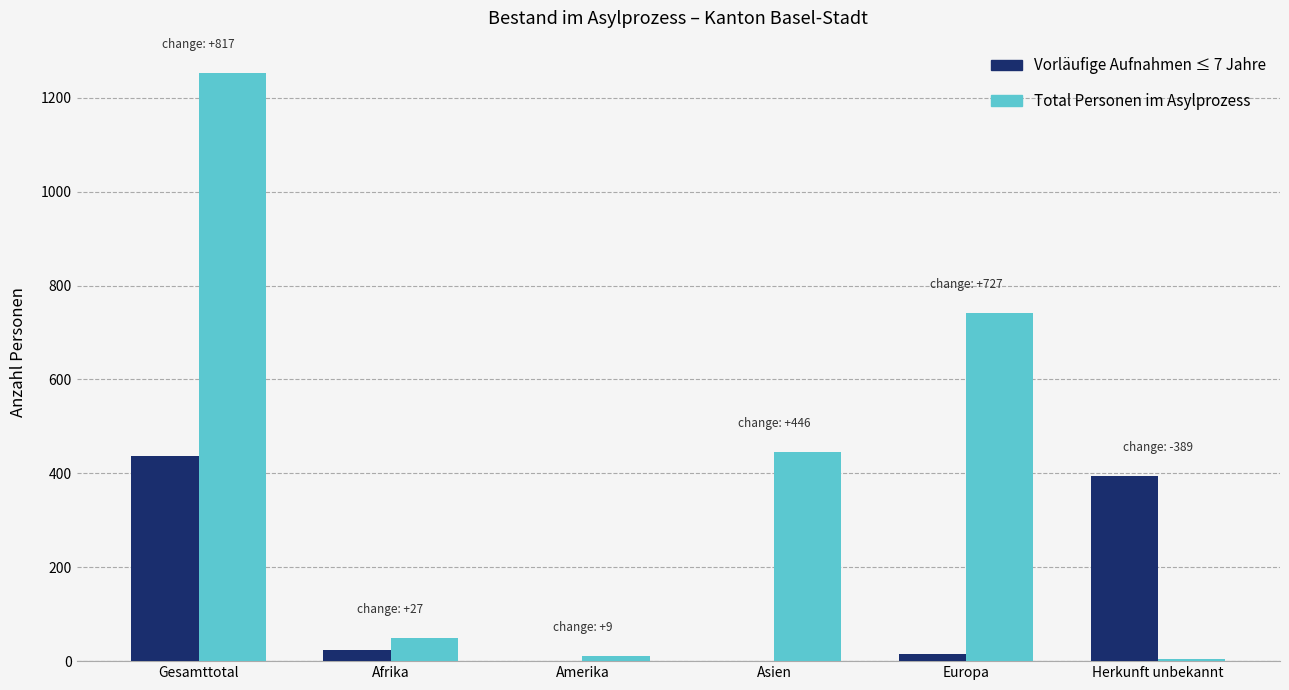

What is the difference between the Total Personen im Asylprozess values at Europa and Afrika?

692